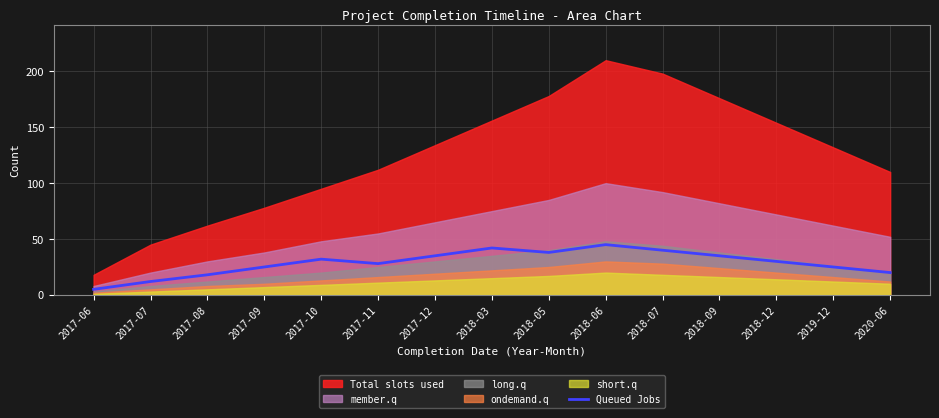

What is the difference between the values at 2018-07 and 2019-12?

15